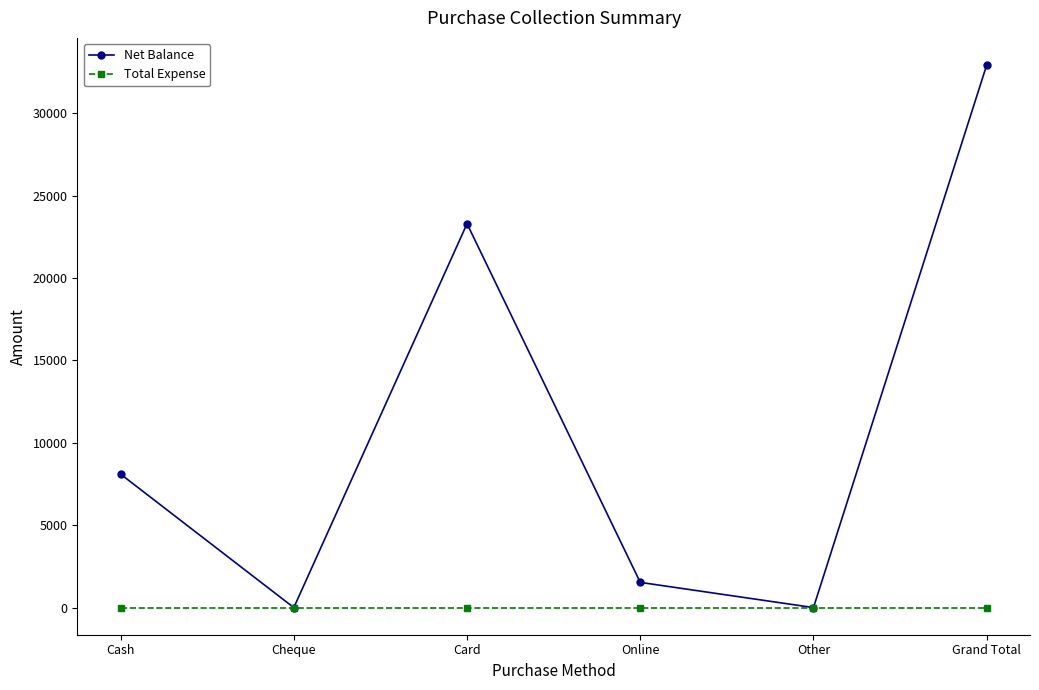

Is this an area chart (filled region under the line)?

No